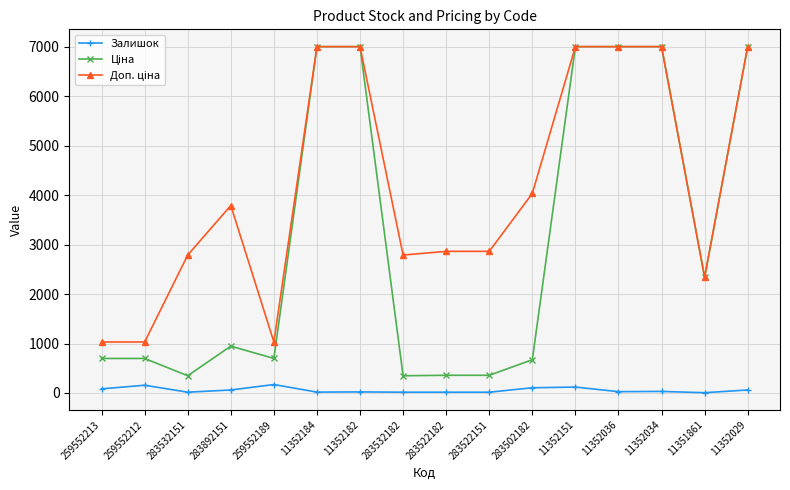

At how many categories does at least one series exceed 5869?

6